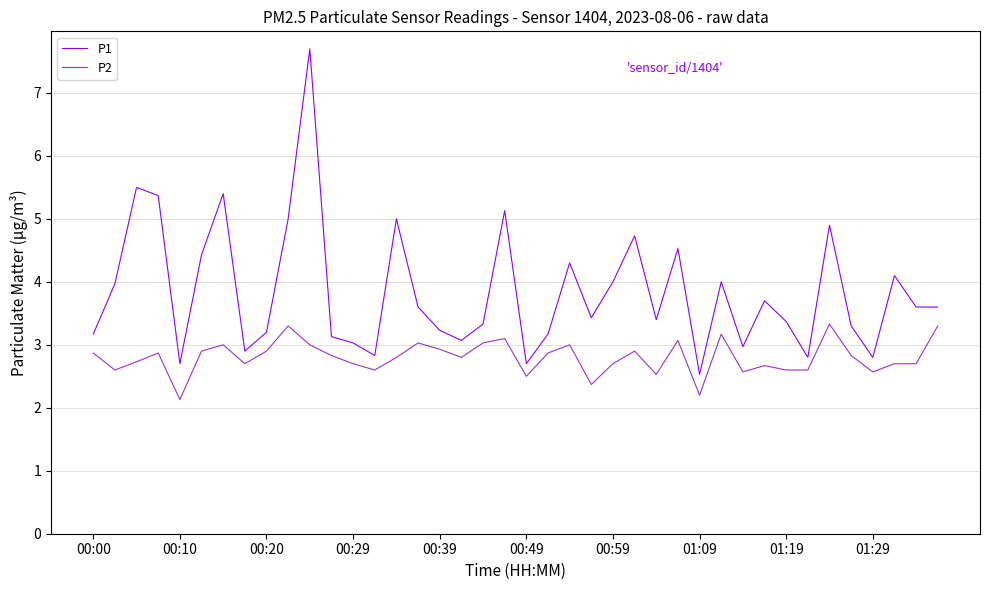

Which series has the largest range (max minus min)?

P1